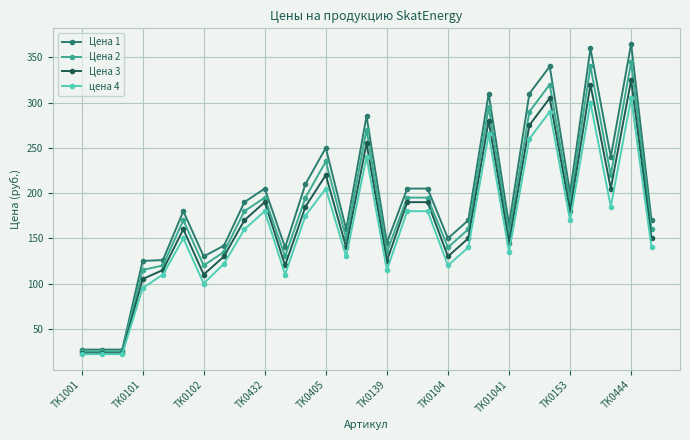

Rank the series by their maximum value, from lowest to highest.

цена 4, Цена 3, Цена 2, Цена 1